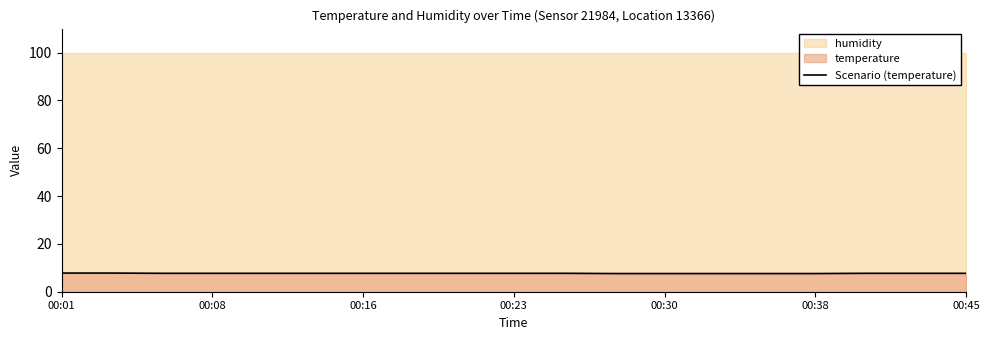

The value of Scenario (temperature) at 00:16 is 7.7. True or false?

True